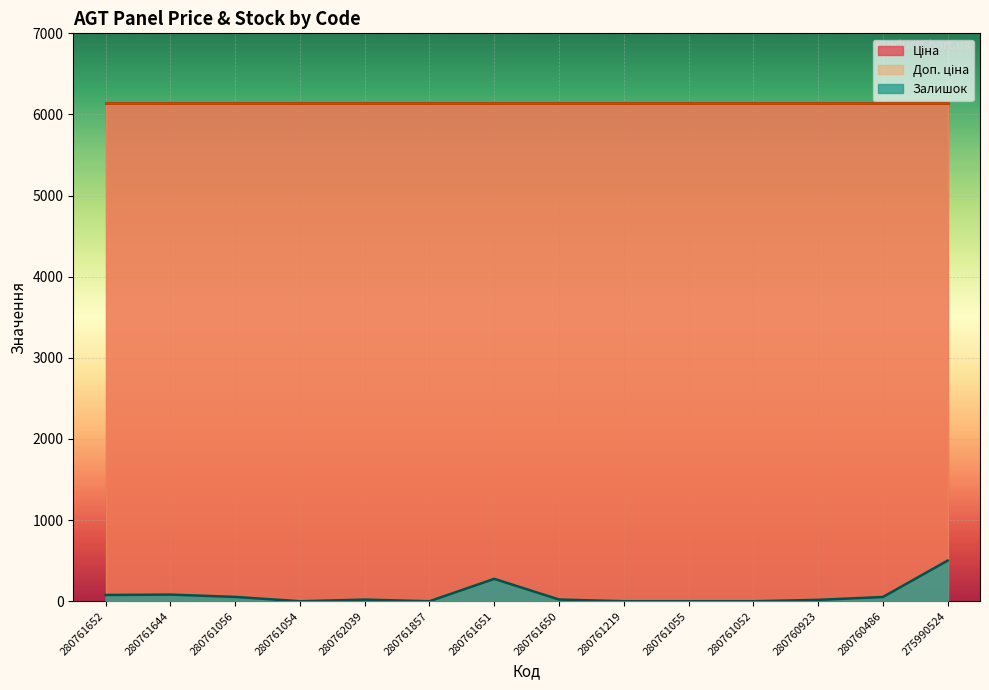

Where is Доп. ціна nearest to the value 6143?

280761652